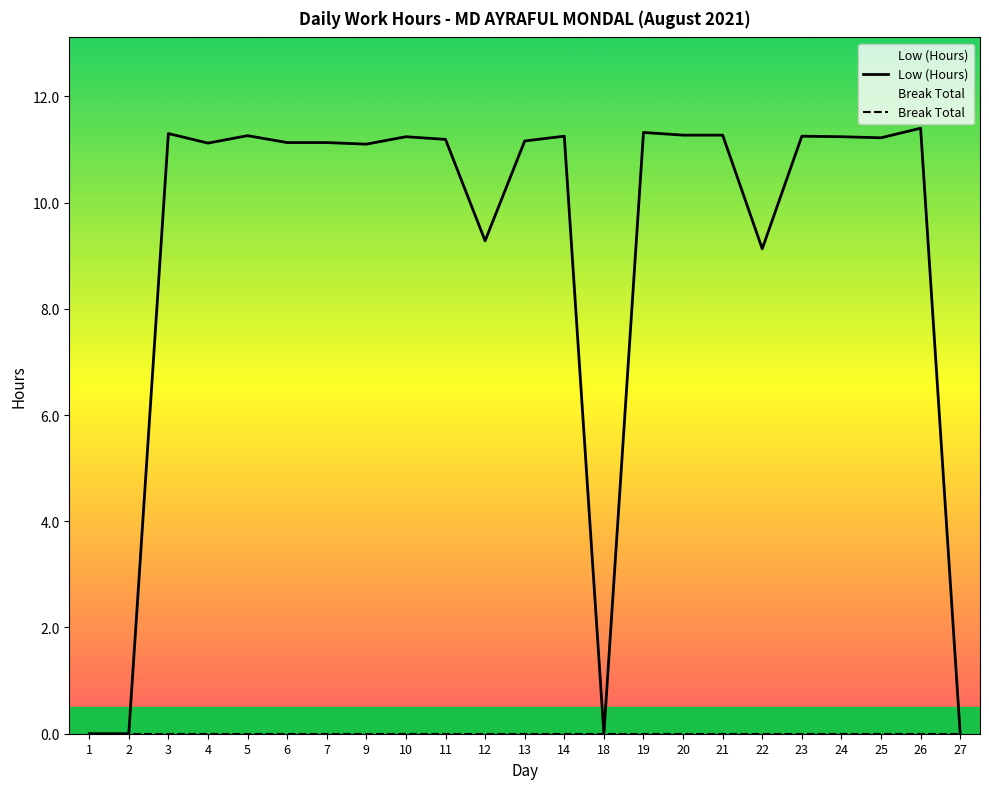

Which series has the widest spread of values?

Low (Hours)